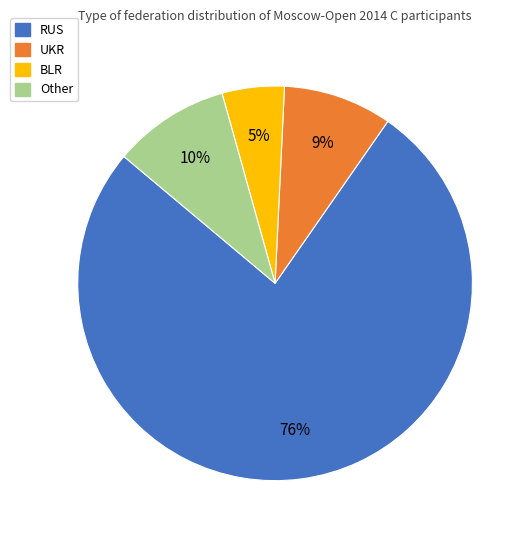

To the nearest percent, what percentage of the pie is Other?

10%